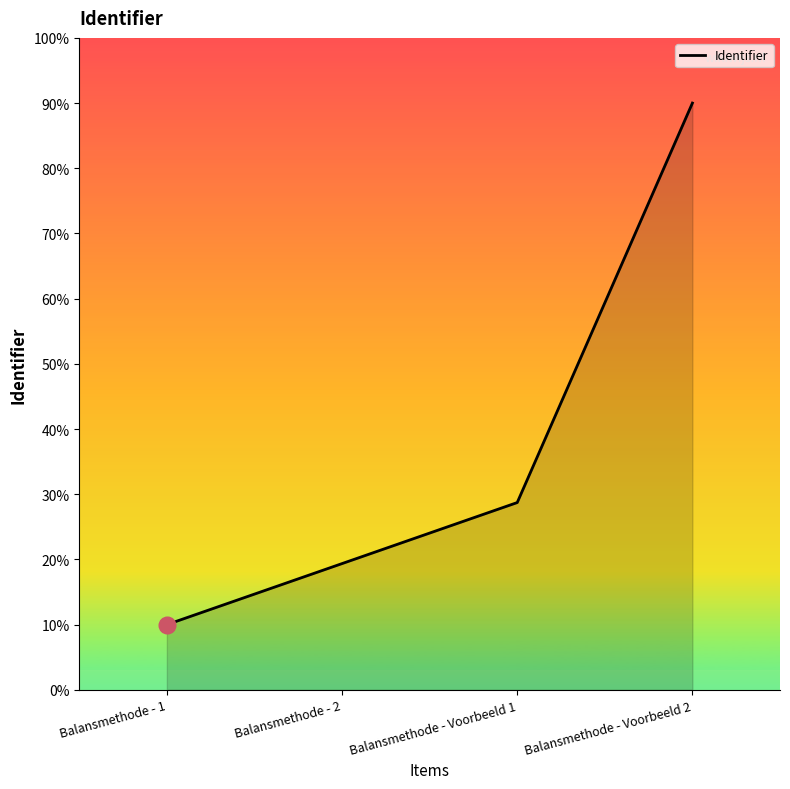

What position from the left is Balansmethode - Voorbeeld 1?

3